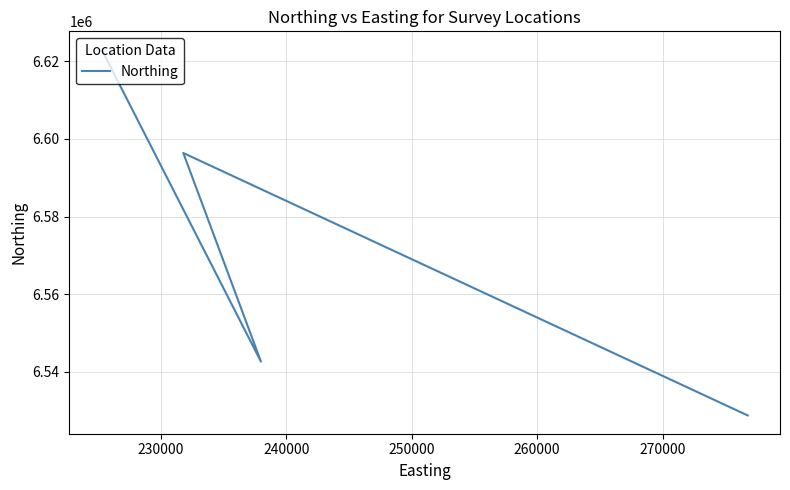

True or false: the data shows 11347973 at 230000.

False